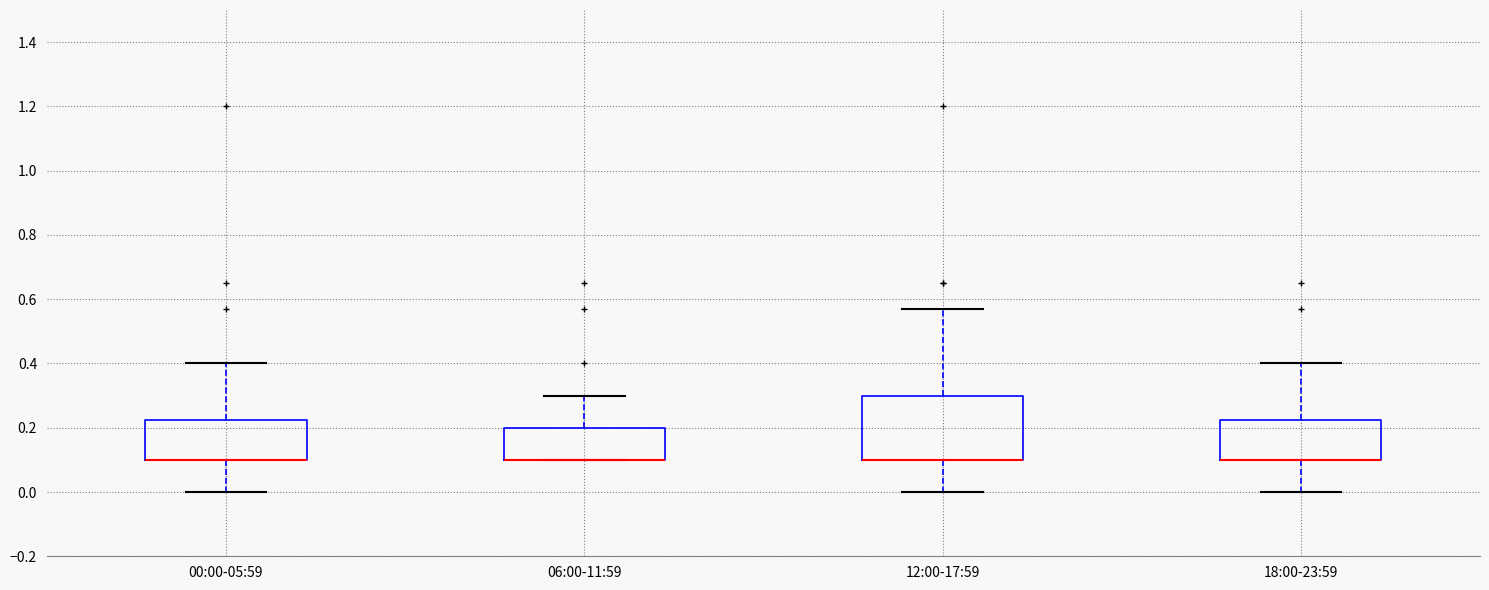

Reading left to right, transcribe this box plot: for each box, give where its median line is, the range the box spans, and where its two whiskers end, as read against the y-axis. The values are not printed on the chart, so give them approximately, as read against the axis.

00:00-05:59: median 0.10 (drawn on the box's lower edge), box 0.10 to 0.22, whiskers 0.00 to 0.40
06:00-11:59: median 0.10 (drawn on the box's lower edge), box 0.10 to 0.20, whiskers 0.10 to 0.30
12:00-17:59: median 0.10 (drawn on the box's lower edge), box 0.10 to 0.30, whiskers 0.00 to 0.58
18:00-23:59: median 0.10 (drawn on the box's lower edge), box 0.10 to 0.22, whiskers 0.00 to 0.40